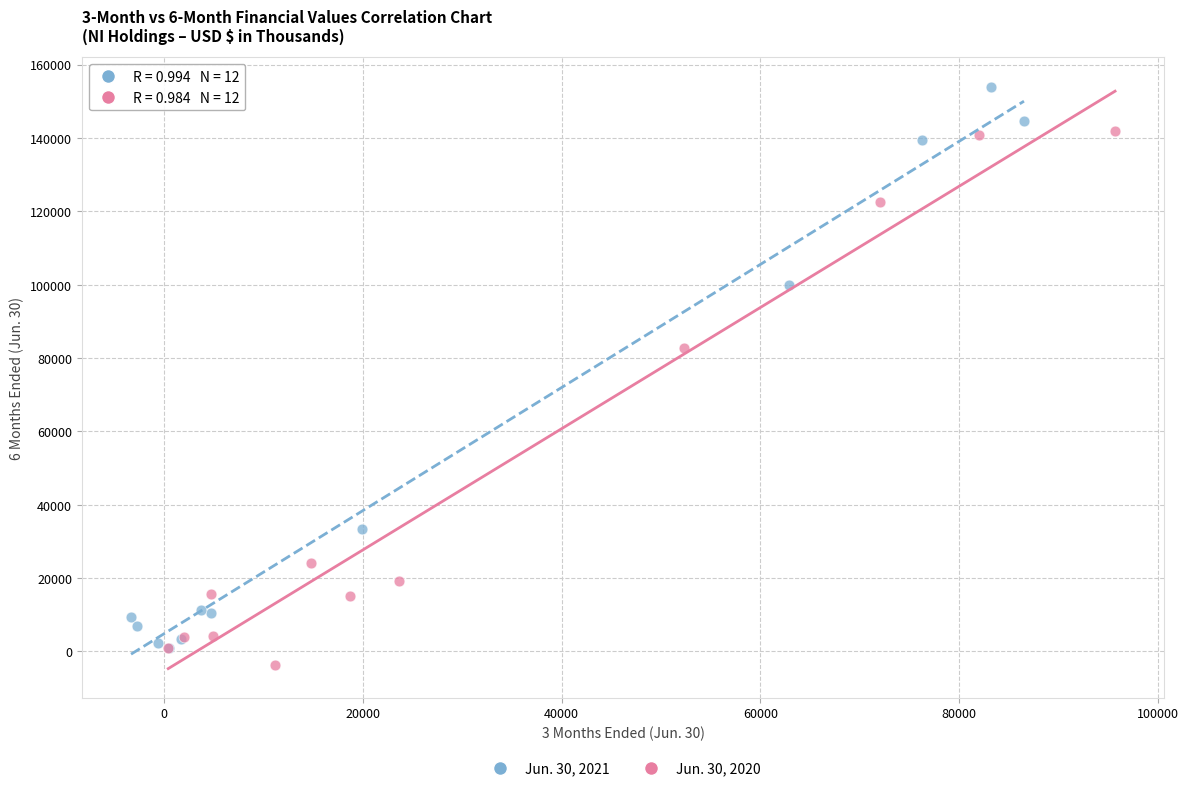

Which series has the largest Y range (max minus min)?

Jun. 30, 2021